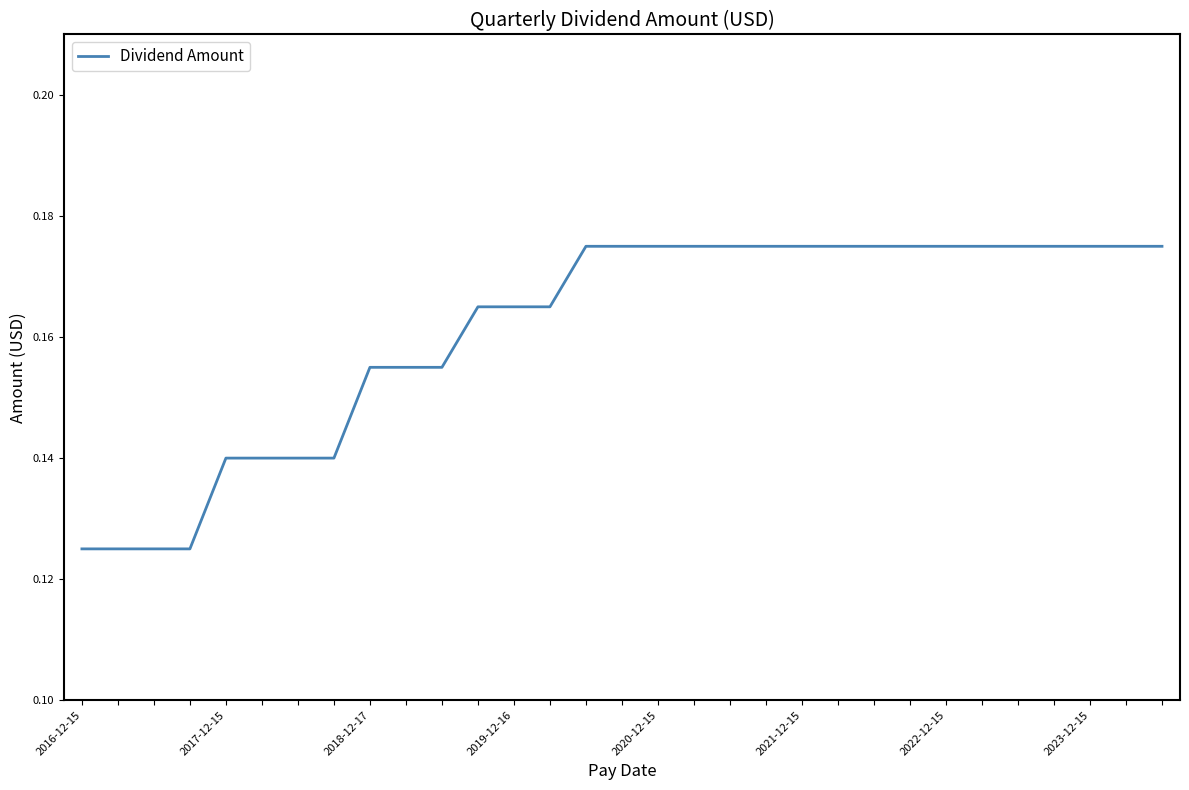

What is the value of the 14th point from the left?

0.2